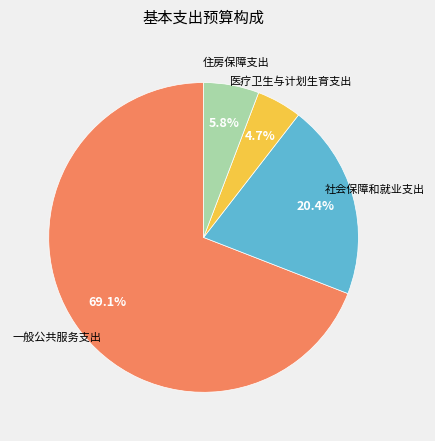

Is there any slice that represents more than half of the pie?

Yes